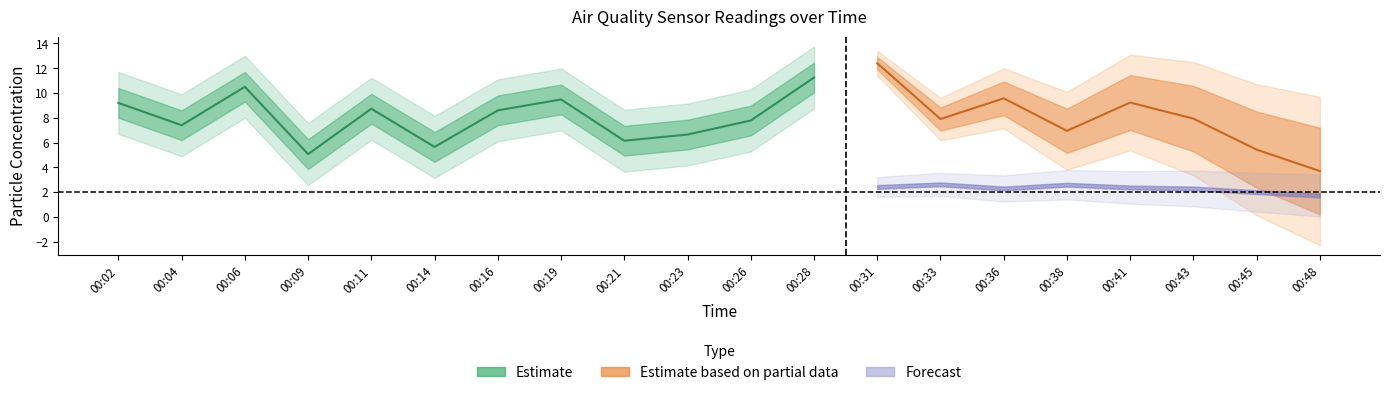

Which category has the lowest value in the P2 series?

00:09